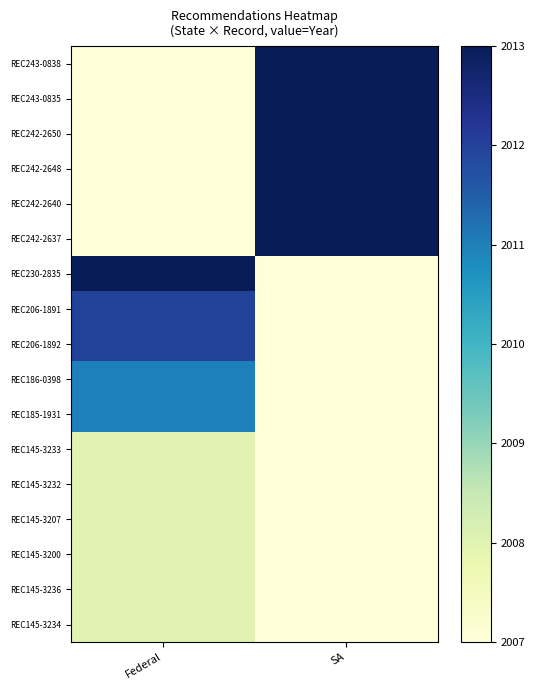

How many data points does each series have?

2